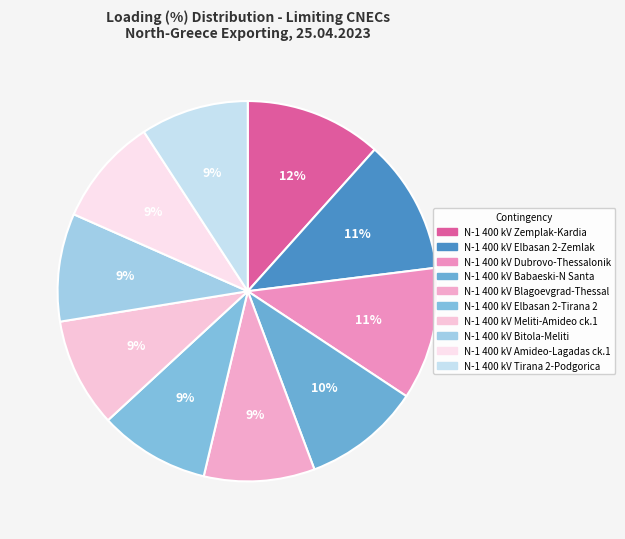

To the nearest percent, what is the average slice percentage?

10%